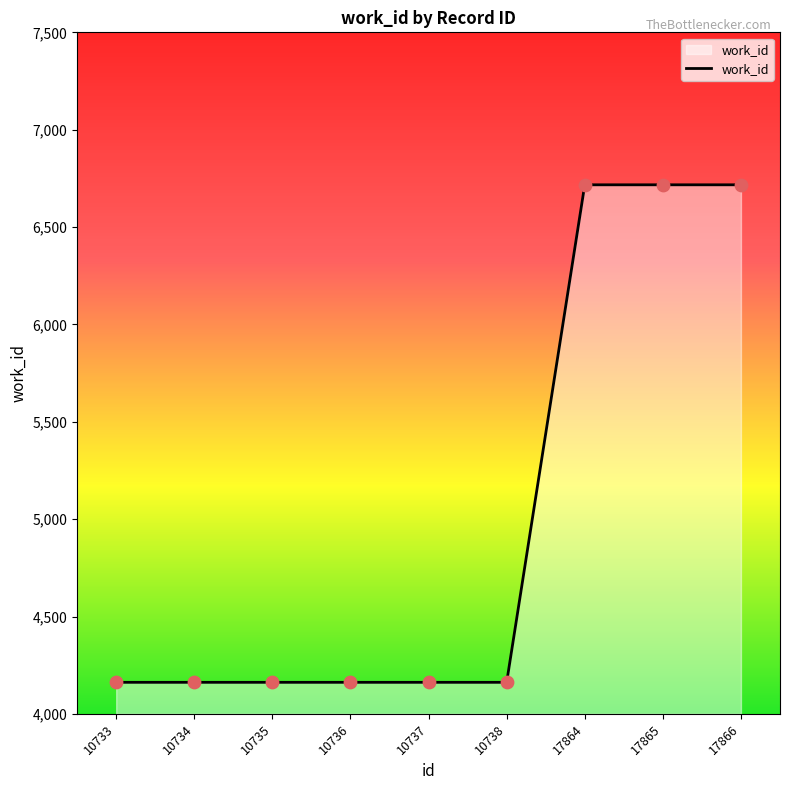

What is the change in value from 10733 to 17865?

+2555